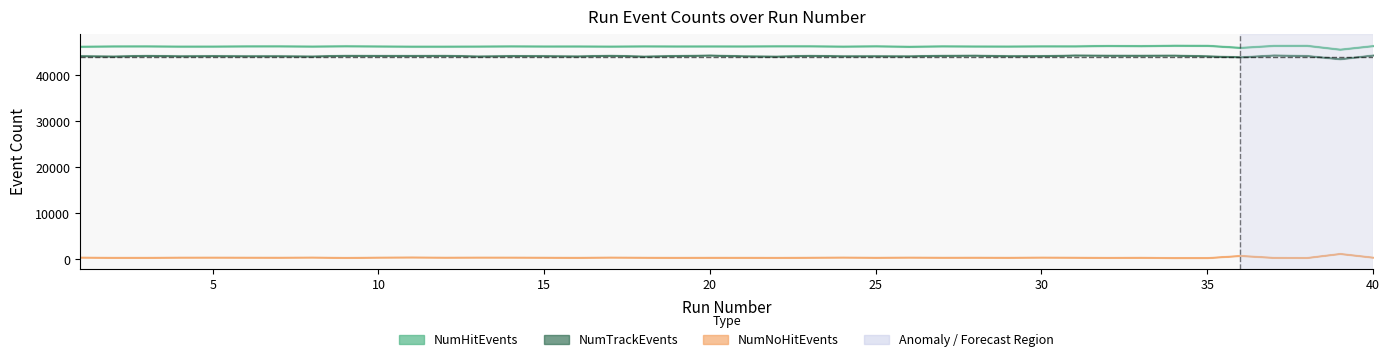

At which label is NumTrackEvents closest to 44019?

36